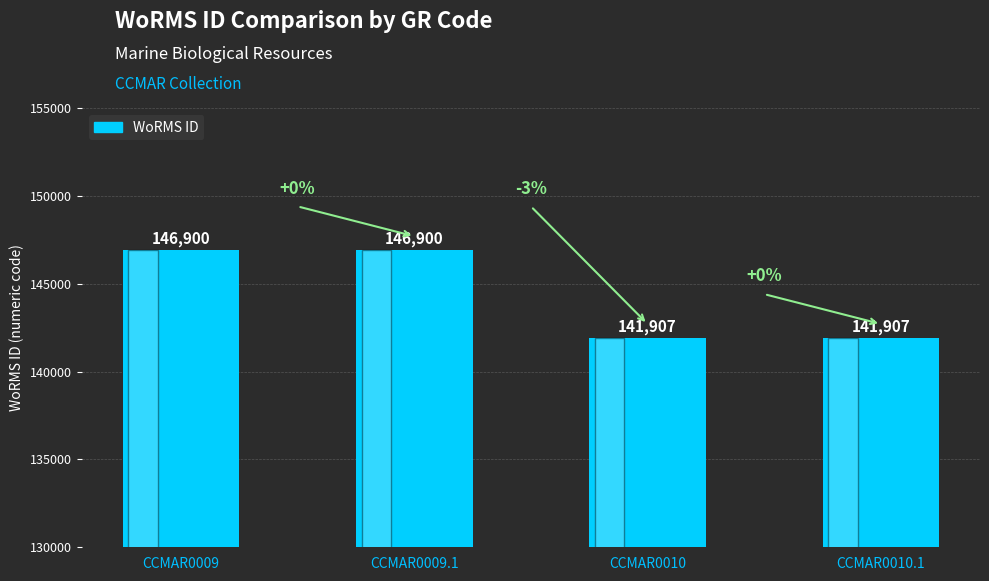

Reading left to right, extract all data points from this chart.

CCMAR0009=146900	CCMAR0009.1=146900	CCMAR0010=141907	CCMAR0010.1=141907